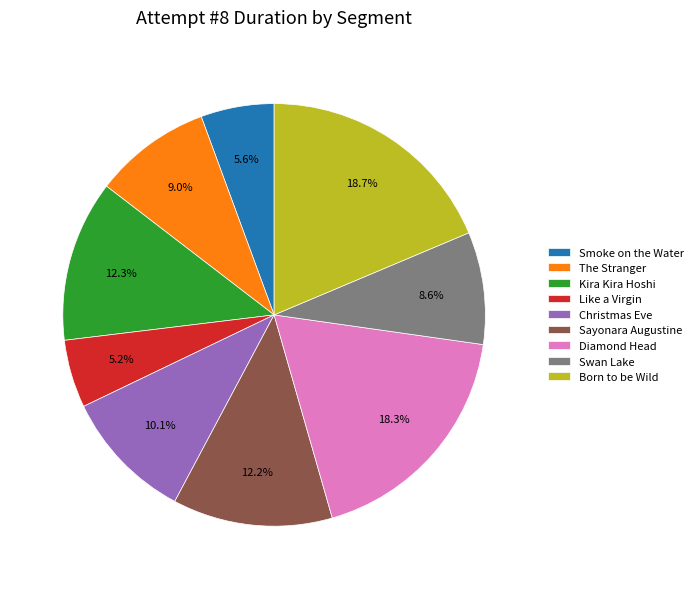

Is Like a Virgin the majority of the pie?

No